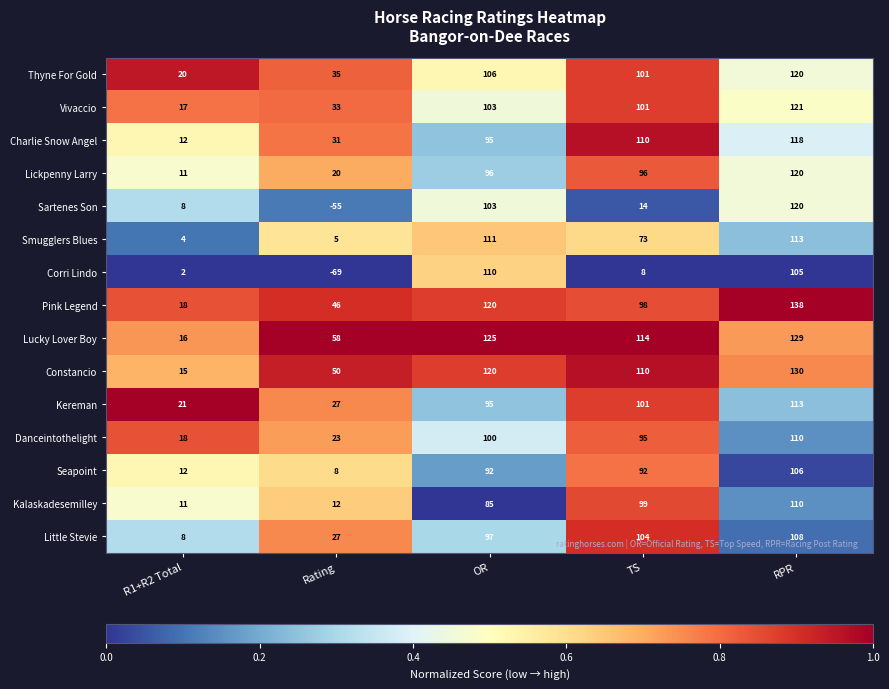

Which category has the highest value across all series?

RPR